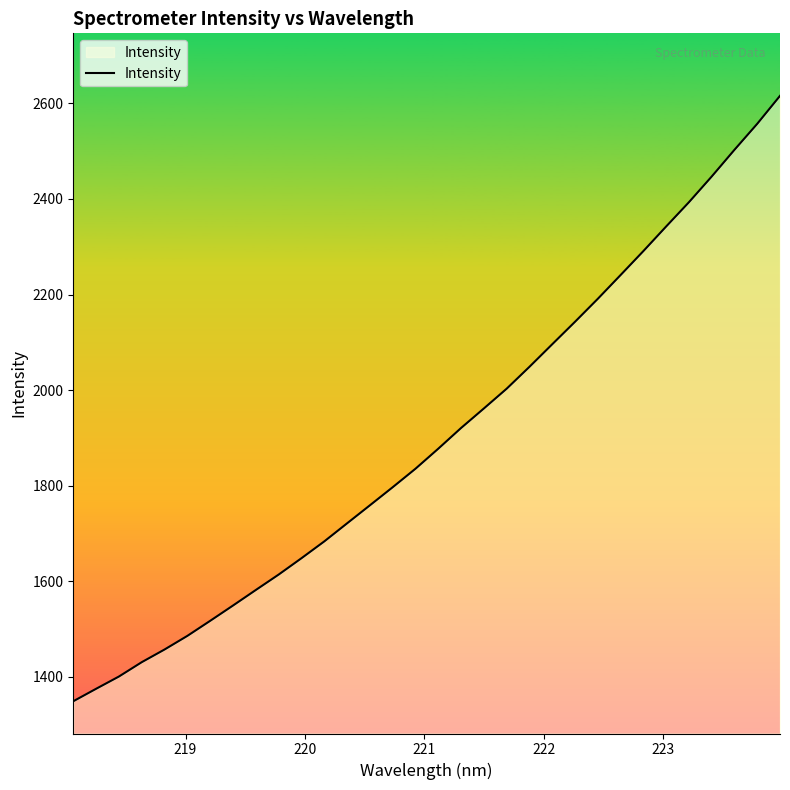

What is the greatest value displayed?

2615.7